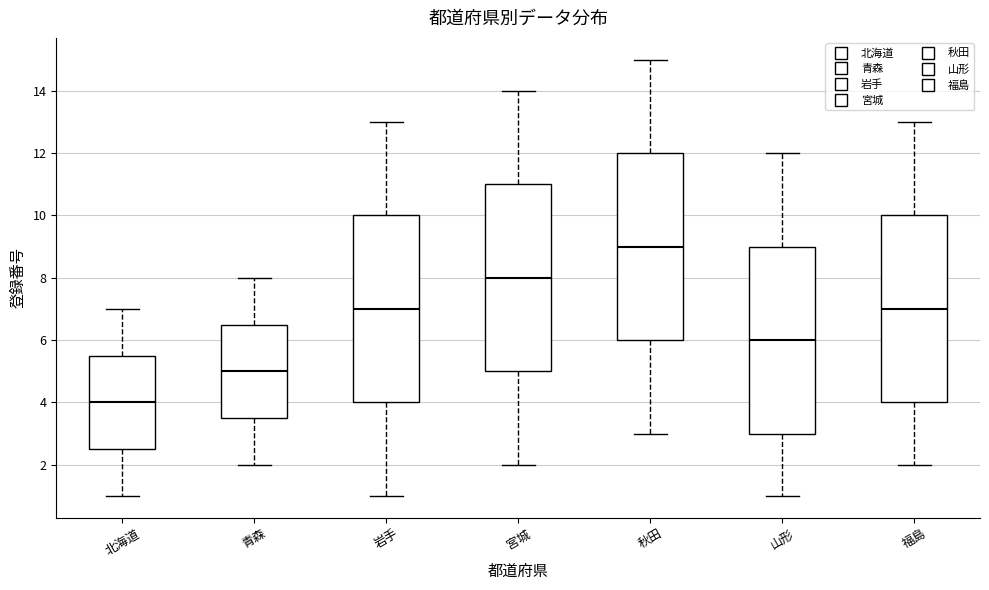

Where does the upper whisker of the box for 青森 end on the y-axis? The values are not printed on the chart, so give them approximately, as read against the axis.

8.0